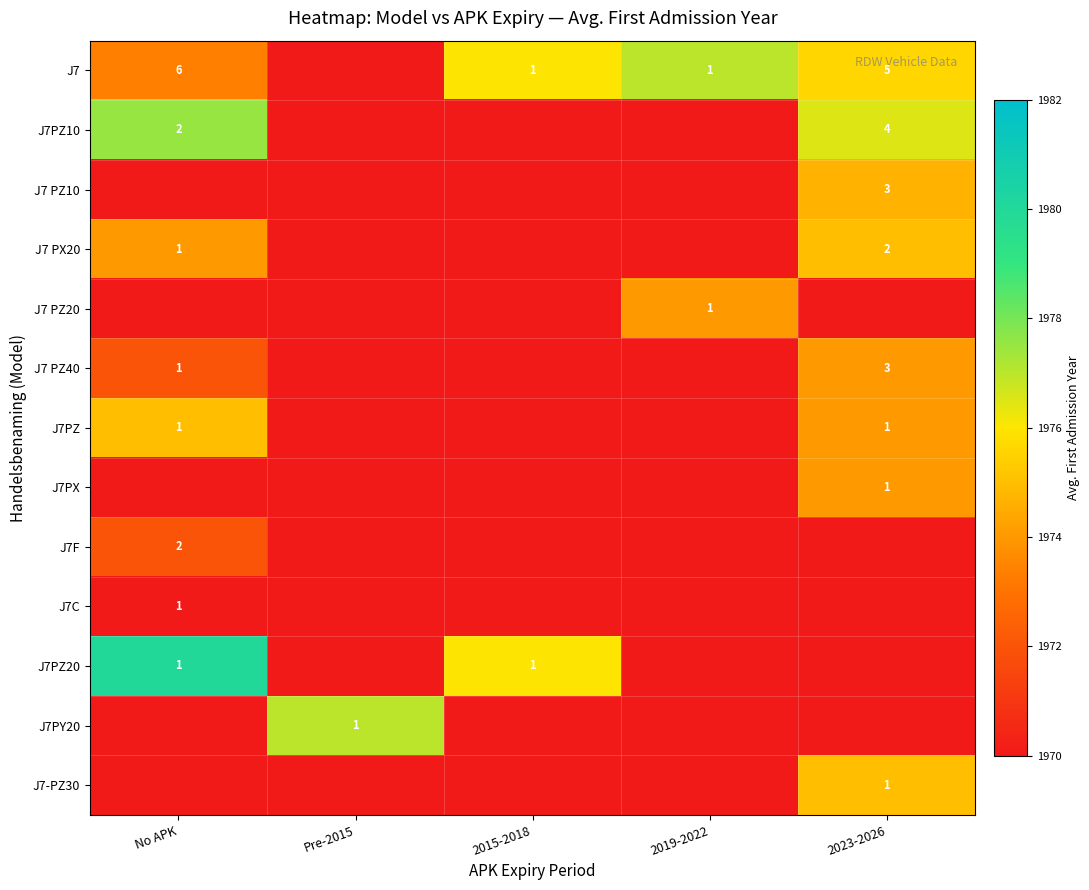

True or false: J7PZ10 has a value of 4 at 2023-2026.

True